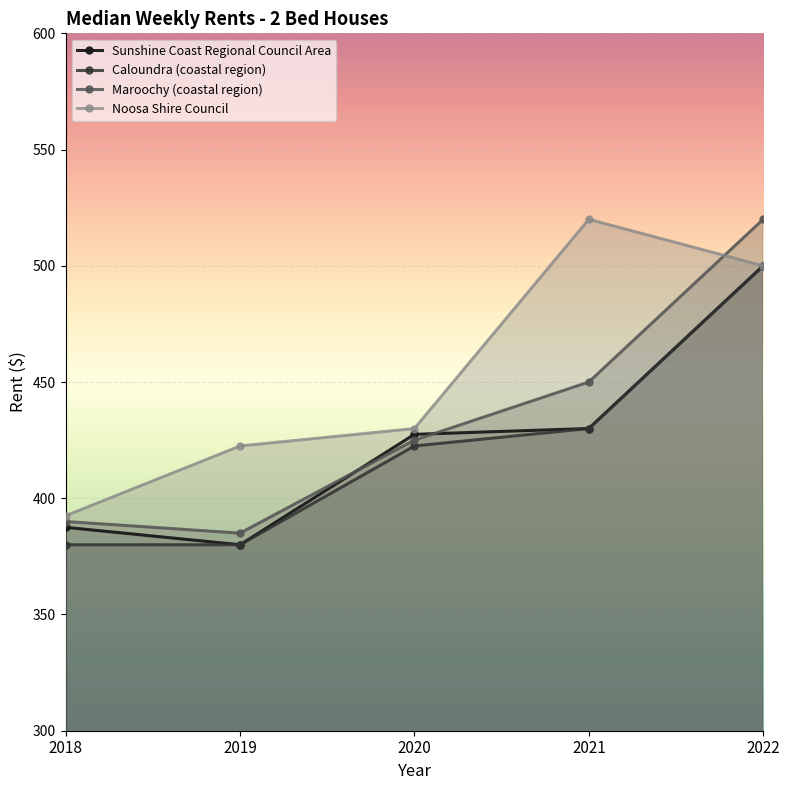

What is the sum of the Noosa Shire Council values at 2019 and 2020?

852.5